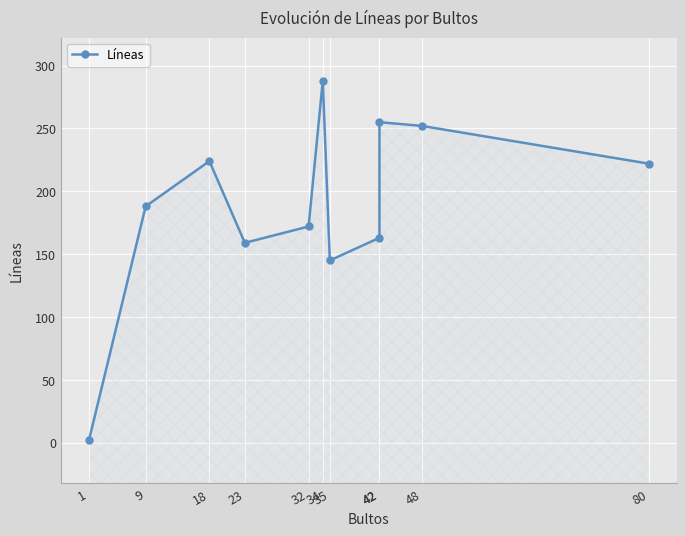

List the labels in order of value, smallest first.

1, 35, 23, 42, 32, 9, 80, 18, 48, 42, 34